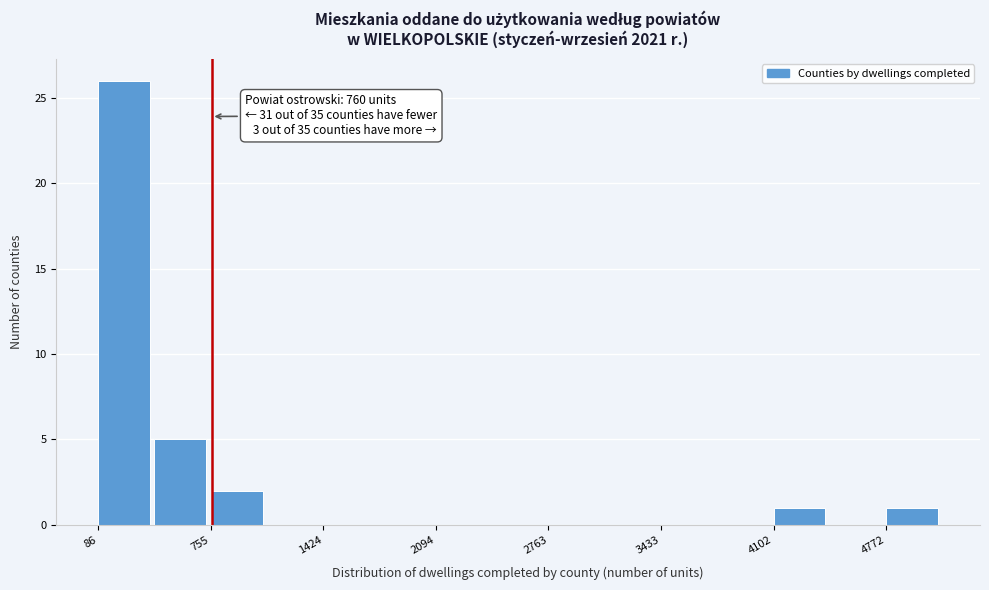

Read against the x-axis, roughly where is the centre of the tallest bar?

200